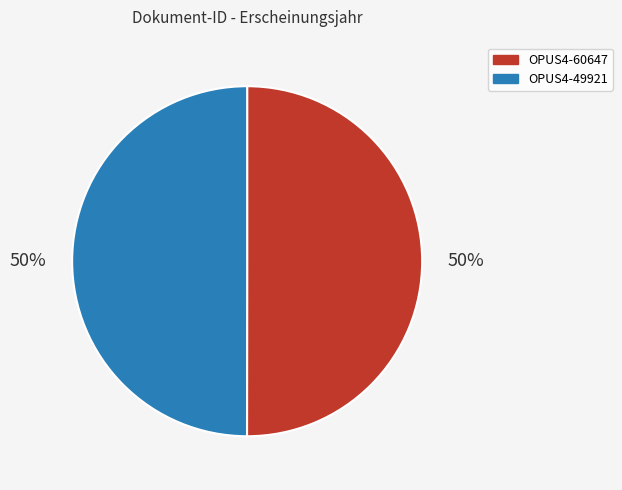

Combined, do OPUS4-60647 and OPUS4-49921 account for over 50%?

Yes